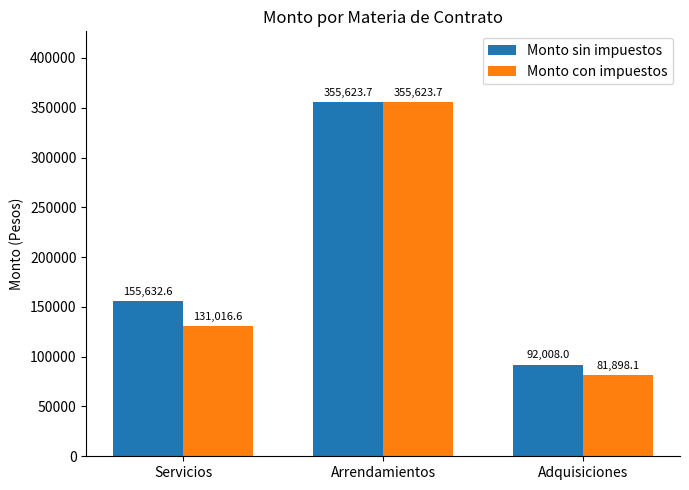

What is the average value of the Monto sin impuestos series?

201088.1